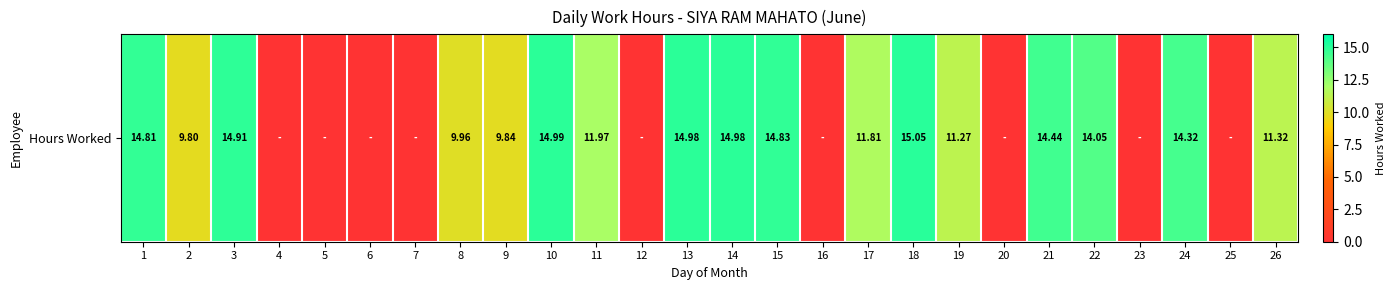

What is the difference between the values at 2 and 21?

4.6